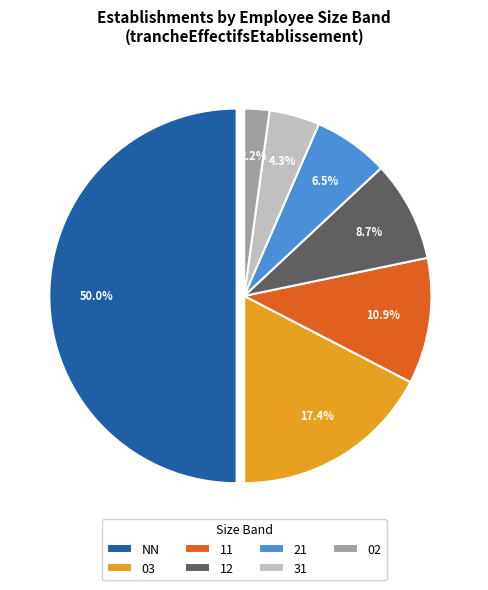

Which slice is the largest?

NN